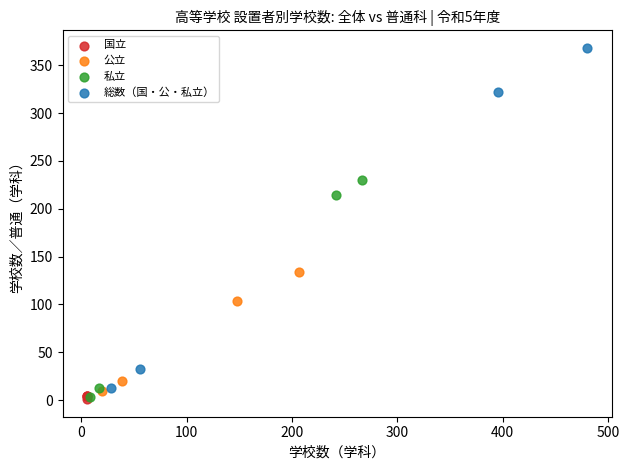

Which series has the widest spread of Y values?

総数（国・公・私立）